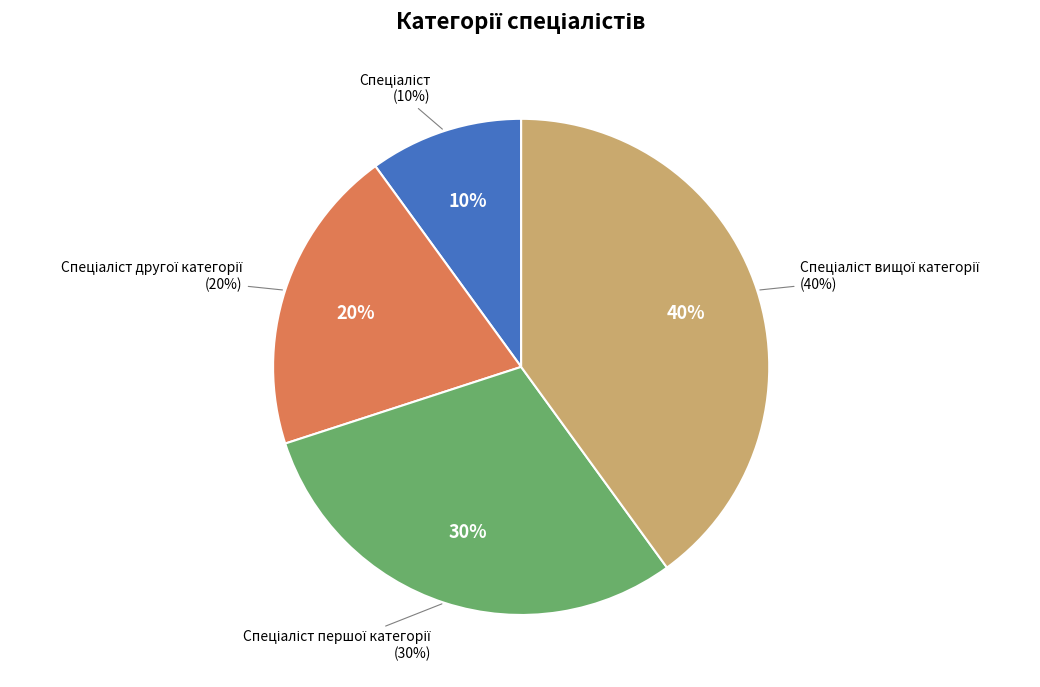

Combined, what portion of the pie is Спеціаліст першої категорії and Спеціаліст?

40.0%